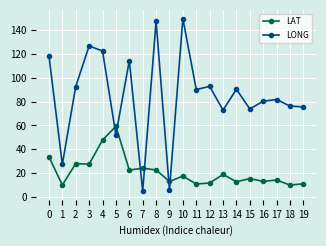

Between which two adjacent categories do LAT and LONG first intersect?

4 and 5